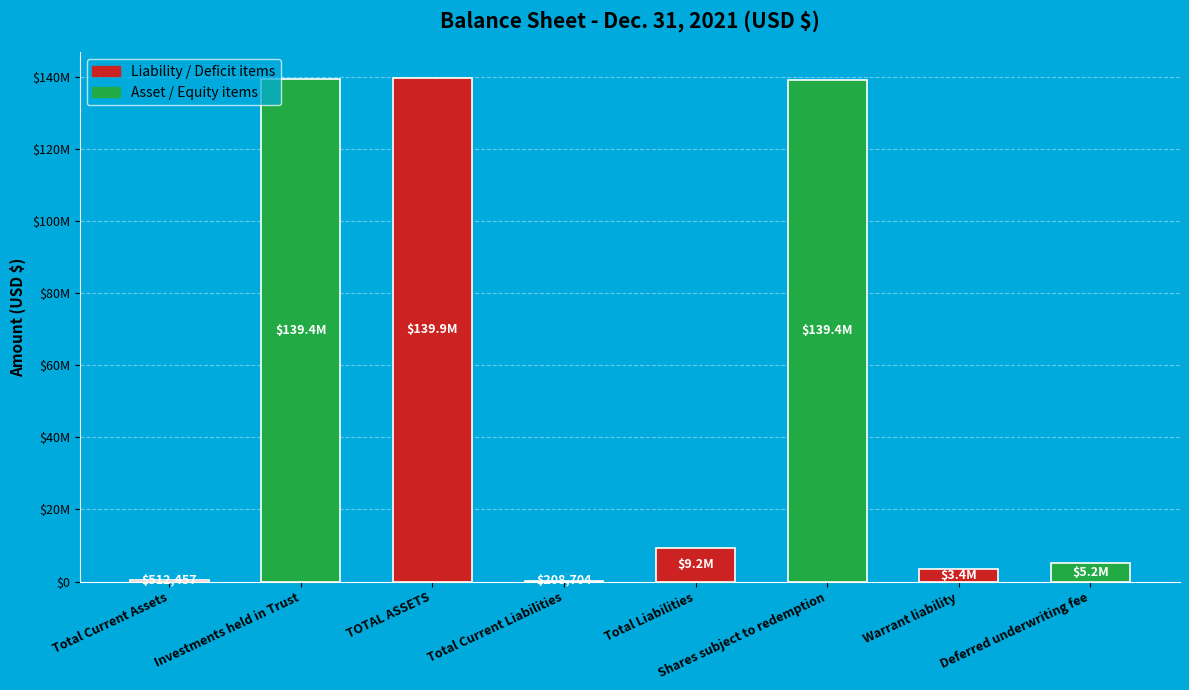

Are the bars horizontal?

No